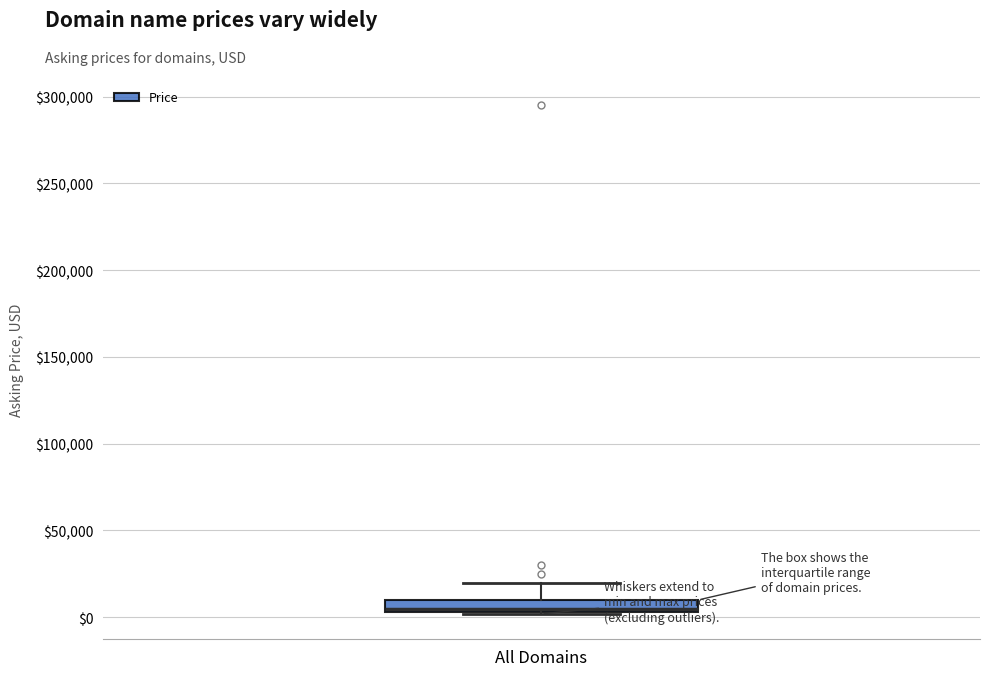

Where is the lower edge of the box for All Domains on the y-axis? The values are not printed on the chart, so give them approximately, as read against the axis.

5000